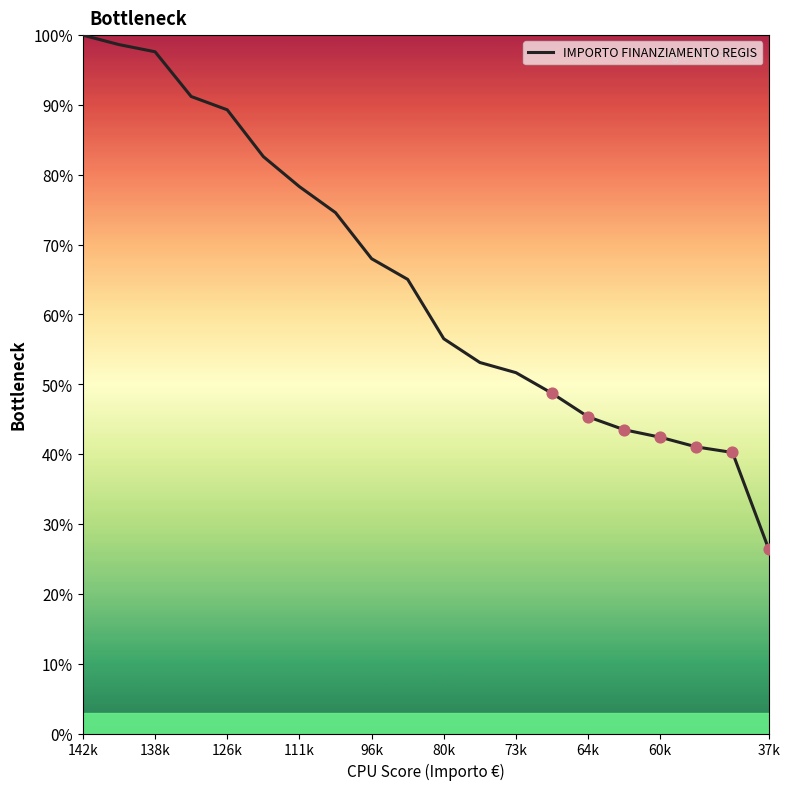

What is the greatest value displayed?

100.0